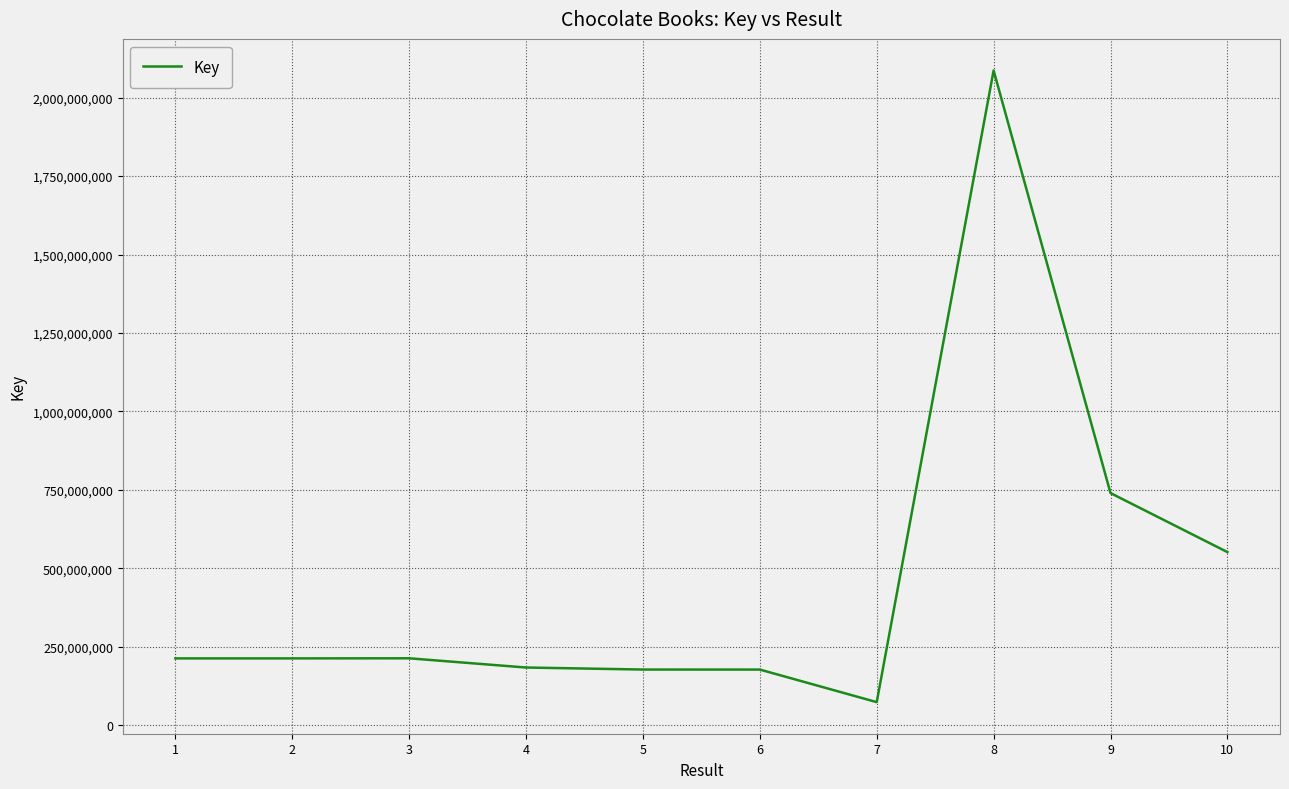

What is the difference between the maximum and minimum values?

2013005584